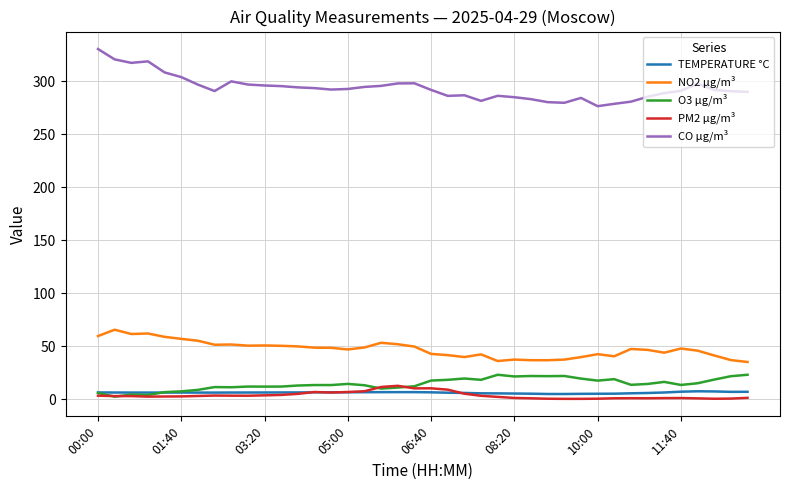

True or false: TEMPERATURE °C and O3 µg/m³ intersect in this chart.

True